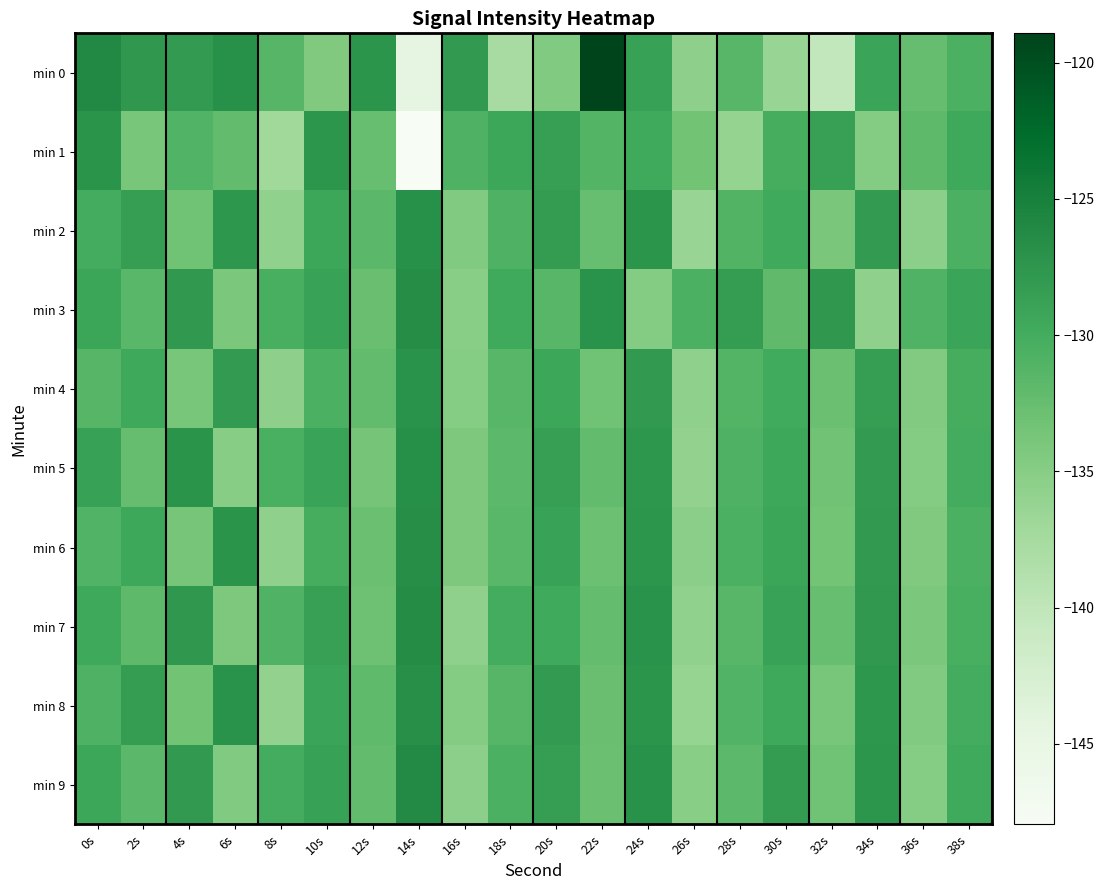

At which category is the sum across all series the highest?

24s